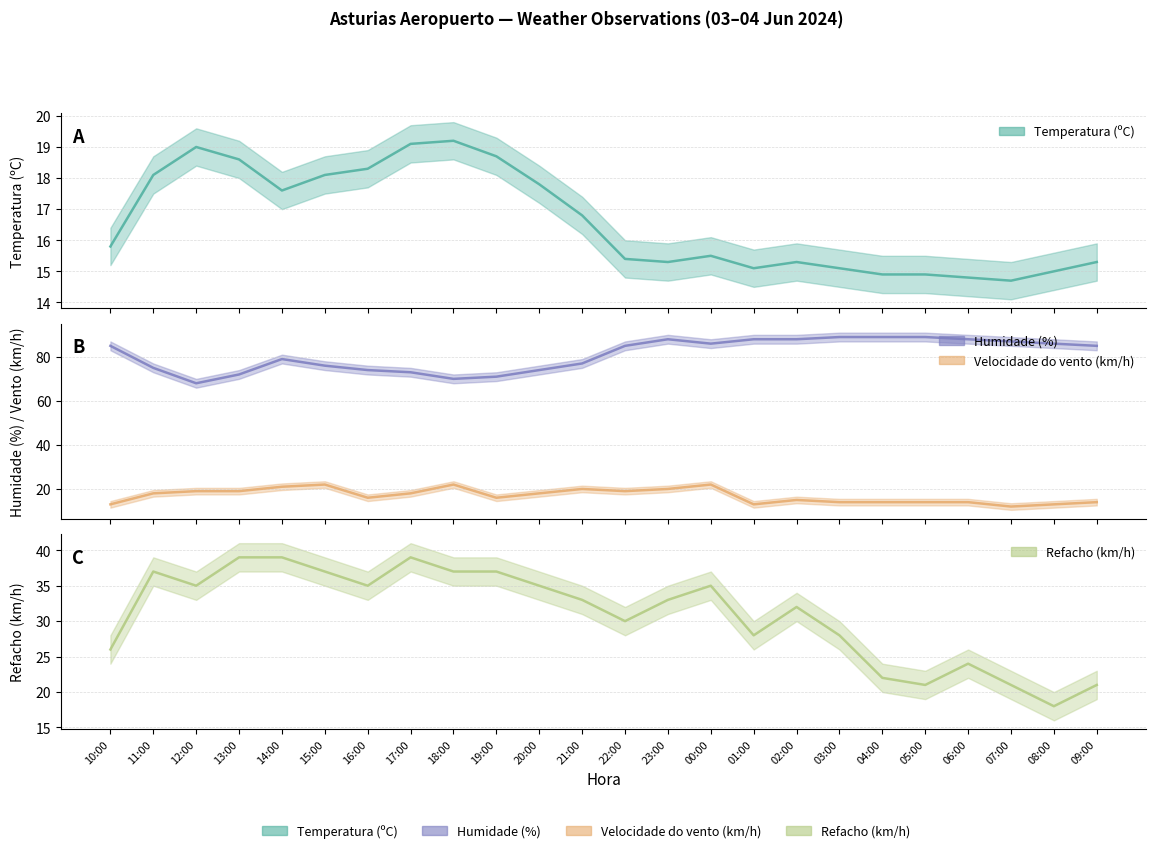

How many values in the Temperatura (ºC) series exceed 15?

19